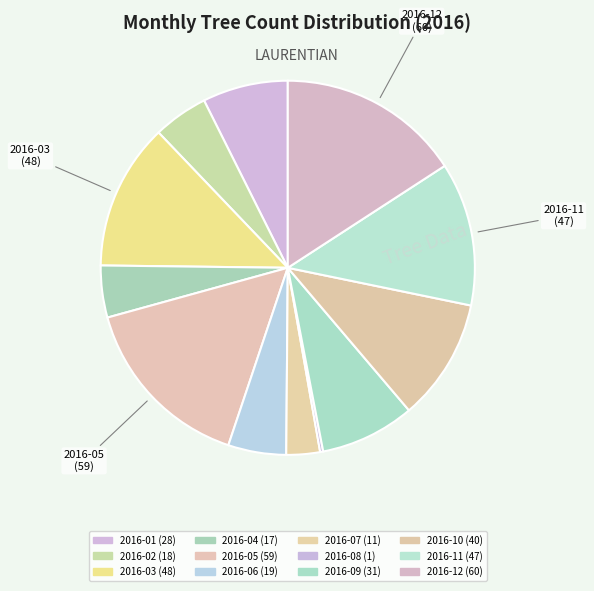

Rank the categories by value from highest to lowest.

2016-12, 2016-05, 2016-03, 2016-11, 2016-10, 2016-09, 2016-01, 2016-06, 2016-02, 2016-04, 2016-07, 2016-08